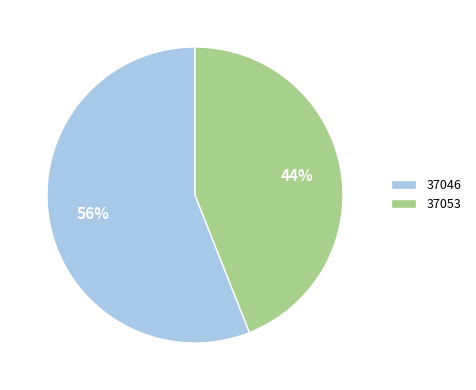

To the nearest percent, what is the difference between the 37046 and 37053 slice percentages?

12%